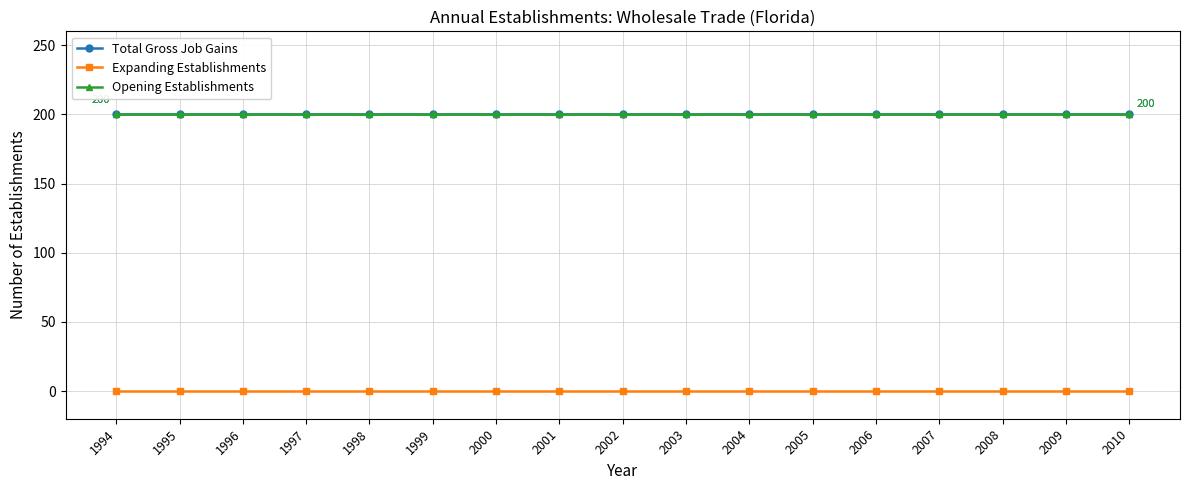

Is this an area chart (filled region under the line)?

No